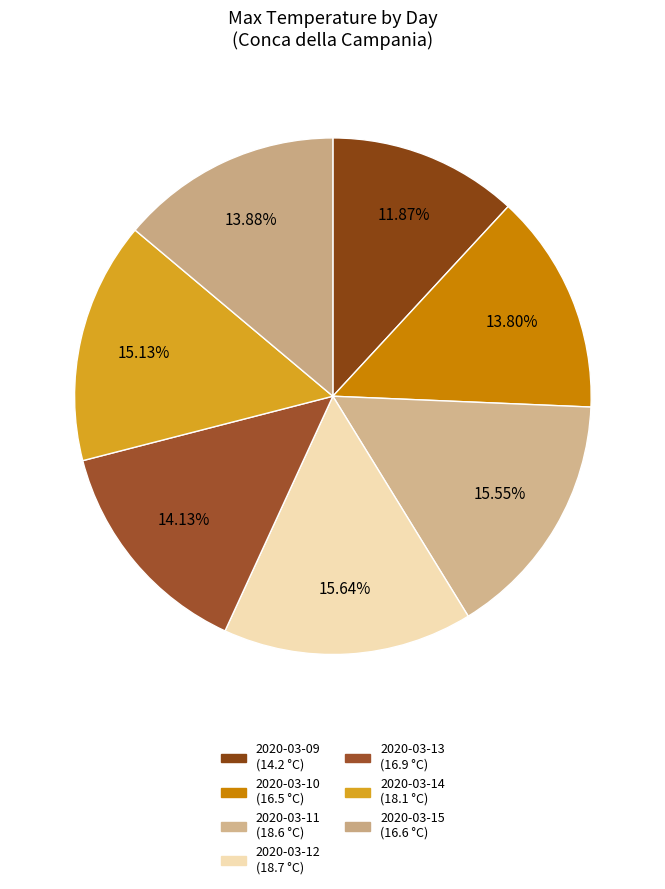

What is the largest slice in the pie chart?

2020-03-12